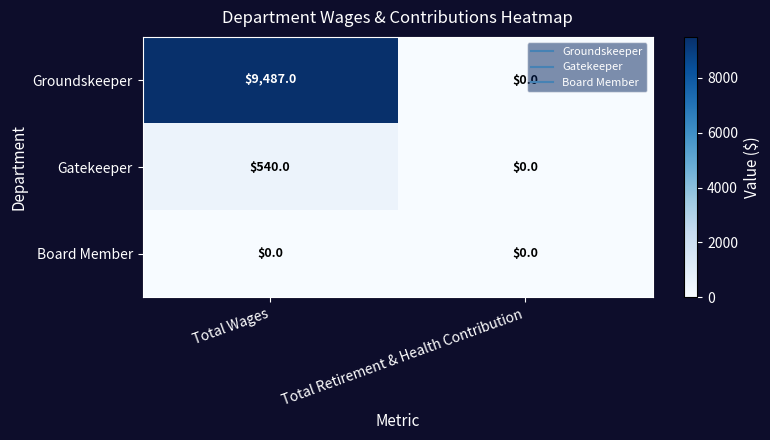

Reading left to right, extract all data points from this chart.

Groundskeeper: 9487	0
Gatekeeper: 540	0
Board Member: 0	0